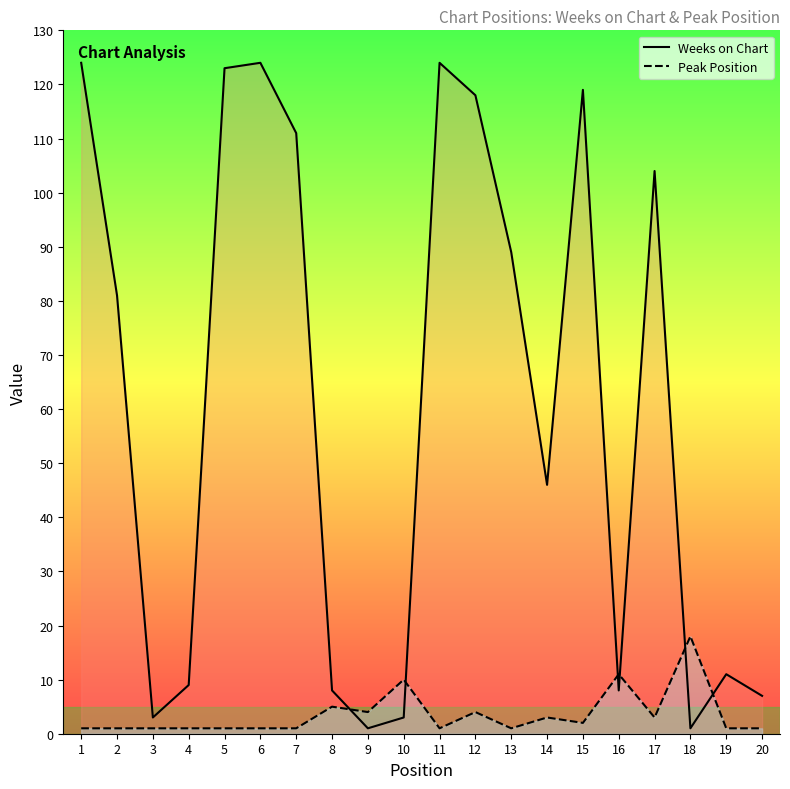

Which label corresponds to the largest value in the chart?

1